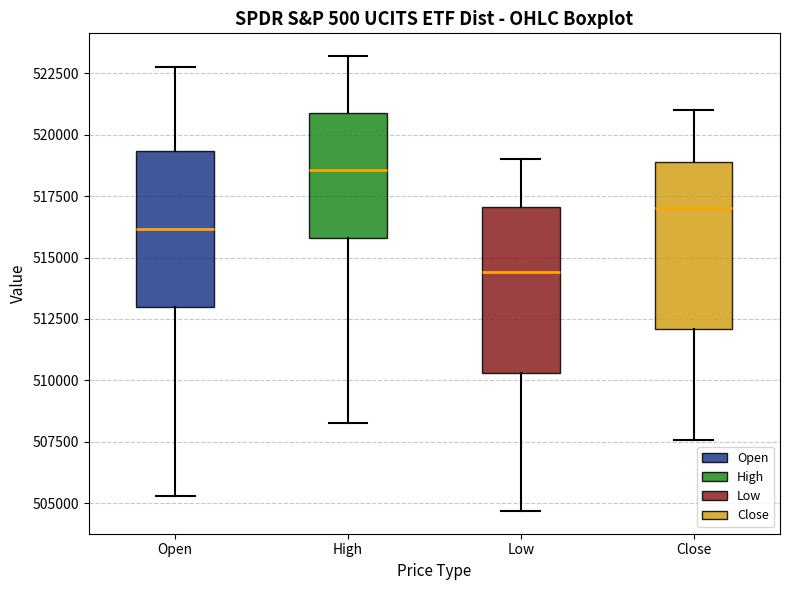

Which box's median line is the lowest?

Low